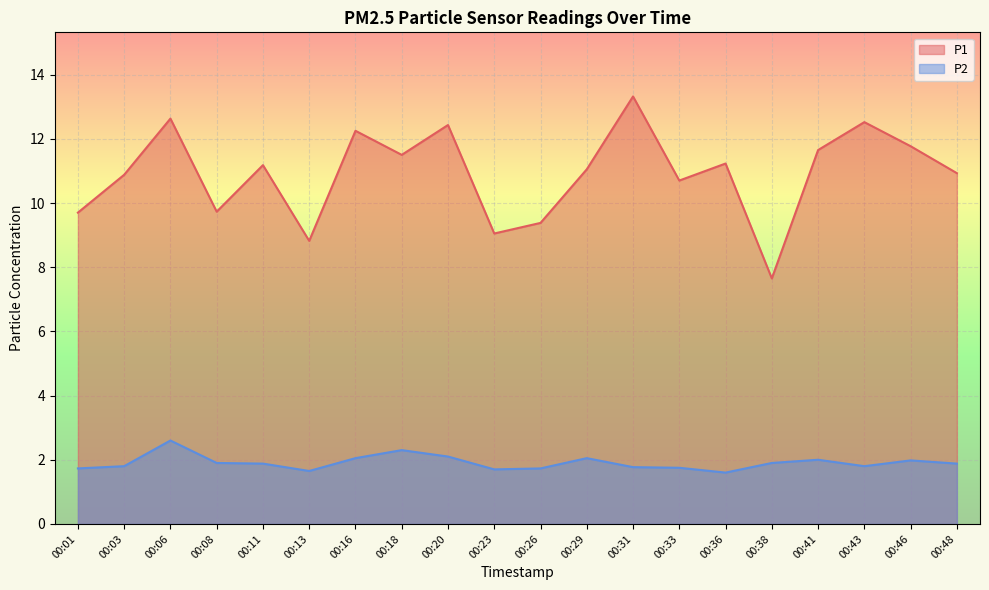

The value of P1 at 00:06 is 7.7. True or false?

False